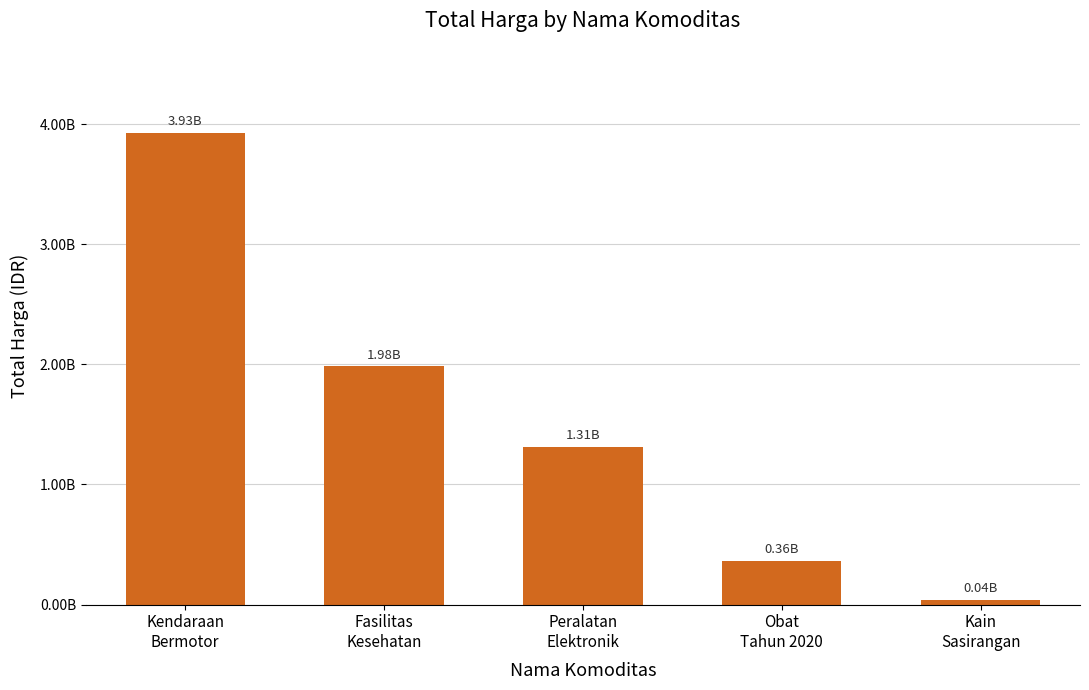

Rank the categories by value from highest to lowest.

Kendaraan
Bermotor, Fasilitas
Kesehatan, Peralatan
Elektronik, Obat
Tahun 2020, Kain
Sasirangan